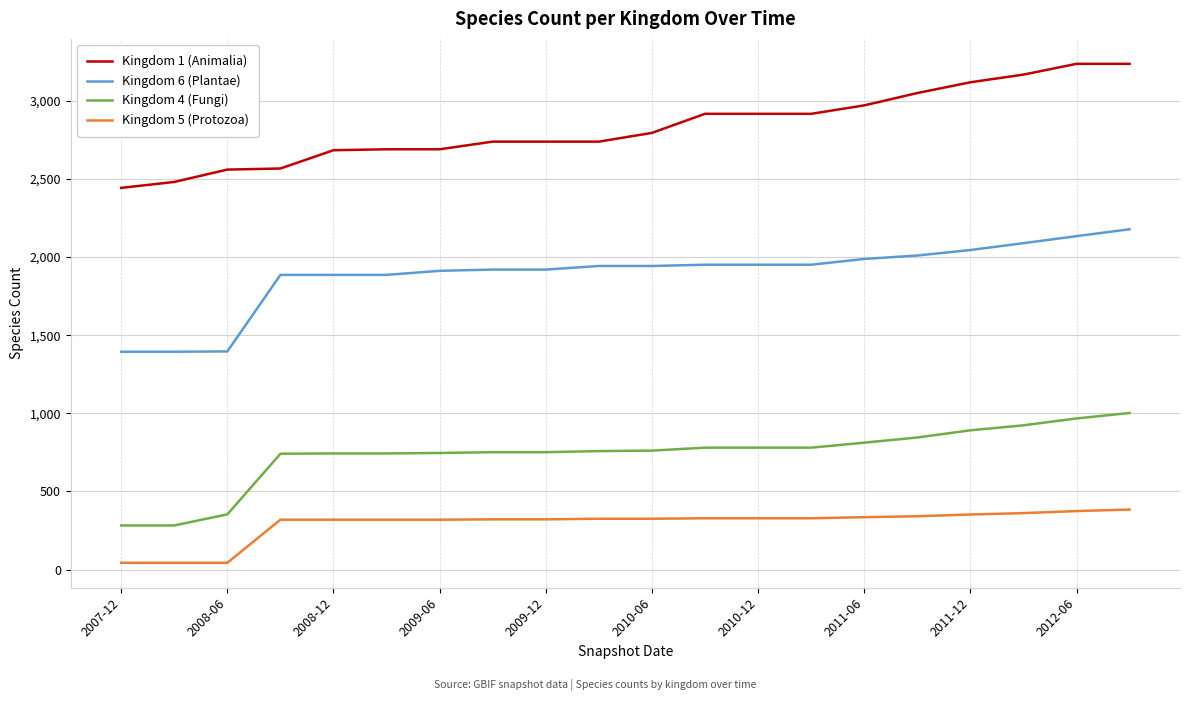

What is the difference between the maximum and minimum values in the Kingdom 1 (Animalia) series?

794